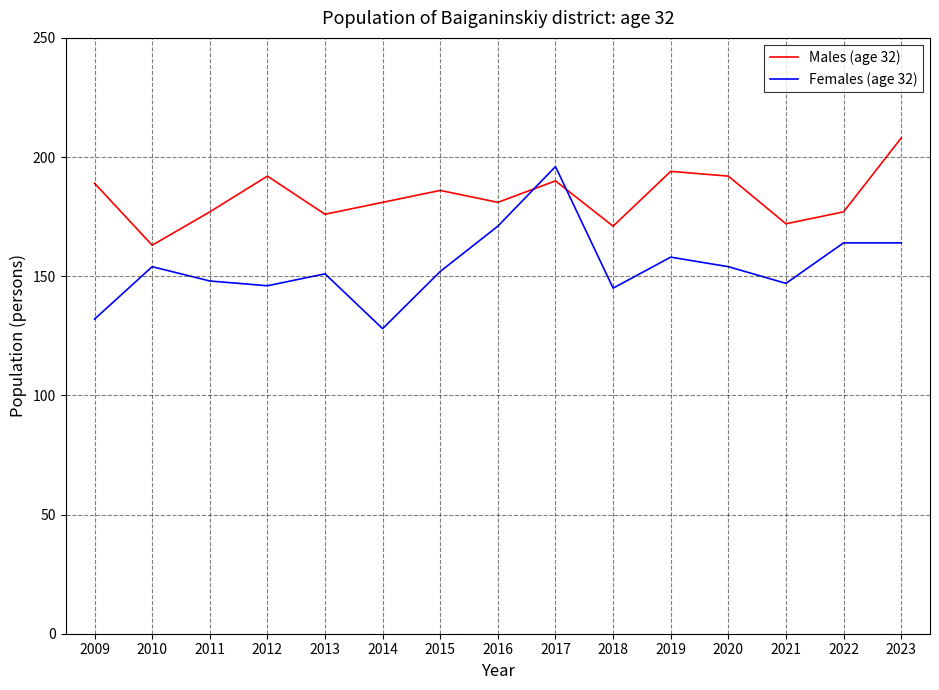

At which category does Females (age 32) reach its first local peak?

2010